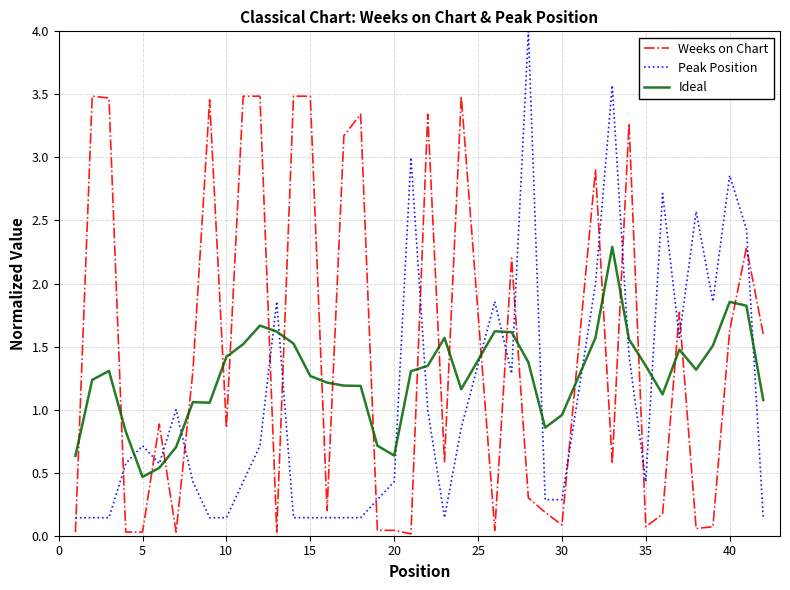

Which series has the largest total across all categories?

Weeks on Chart